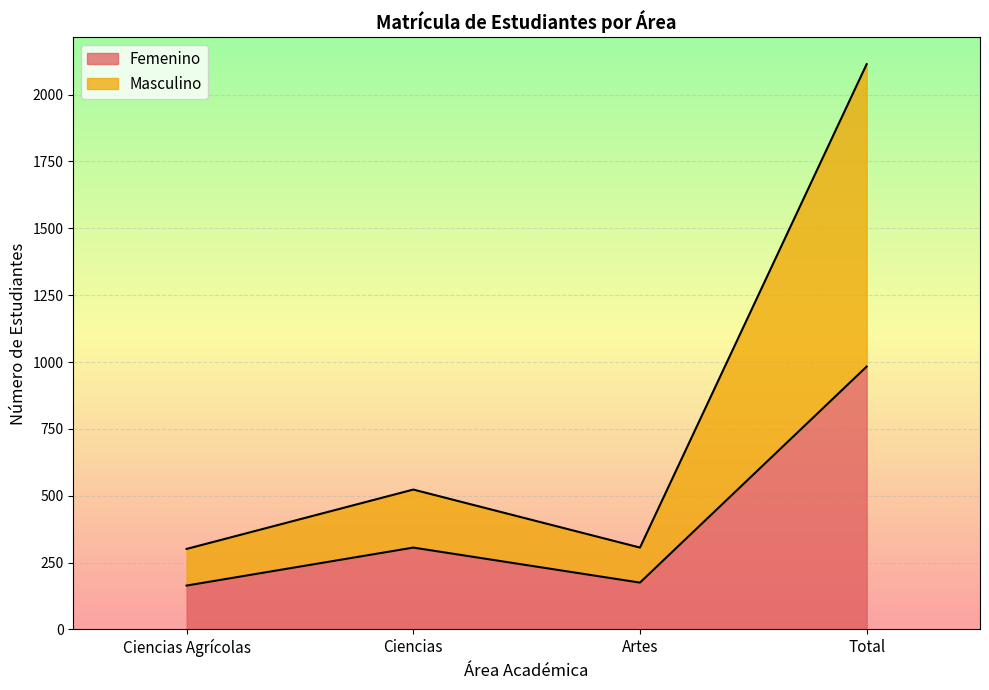

What is the lowest value of the Femenino series?

164